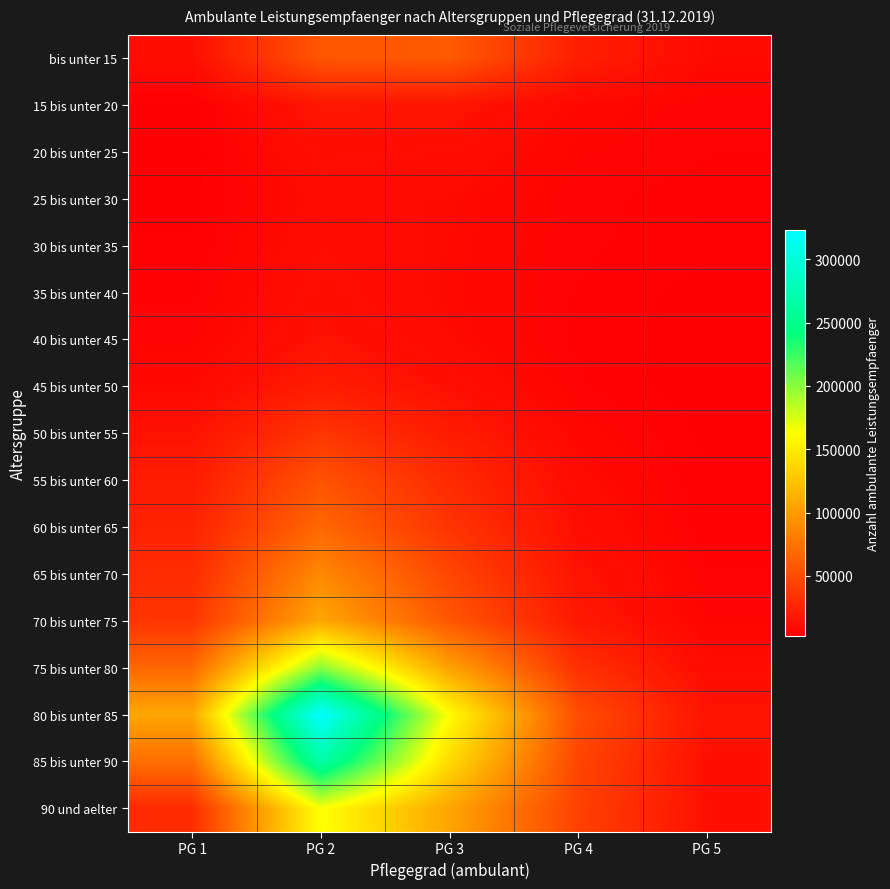

Which series has the largest range (max minus min)?

80 bis unter 85